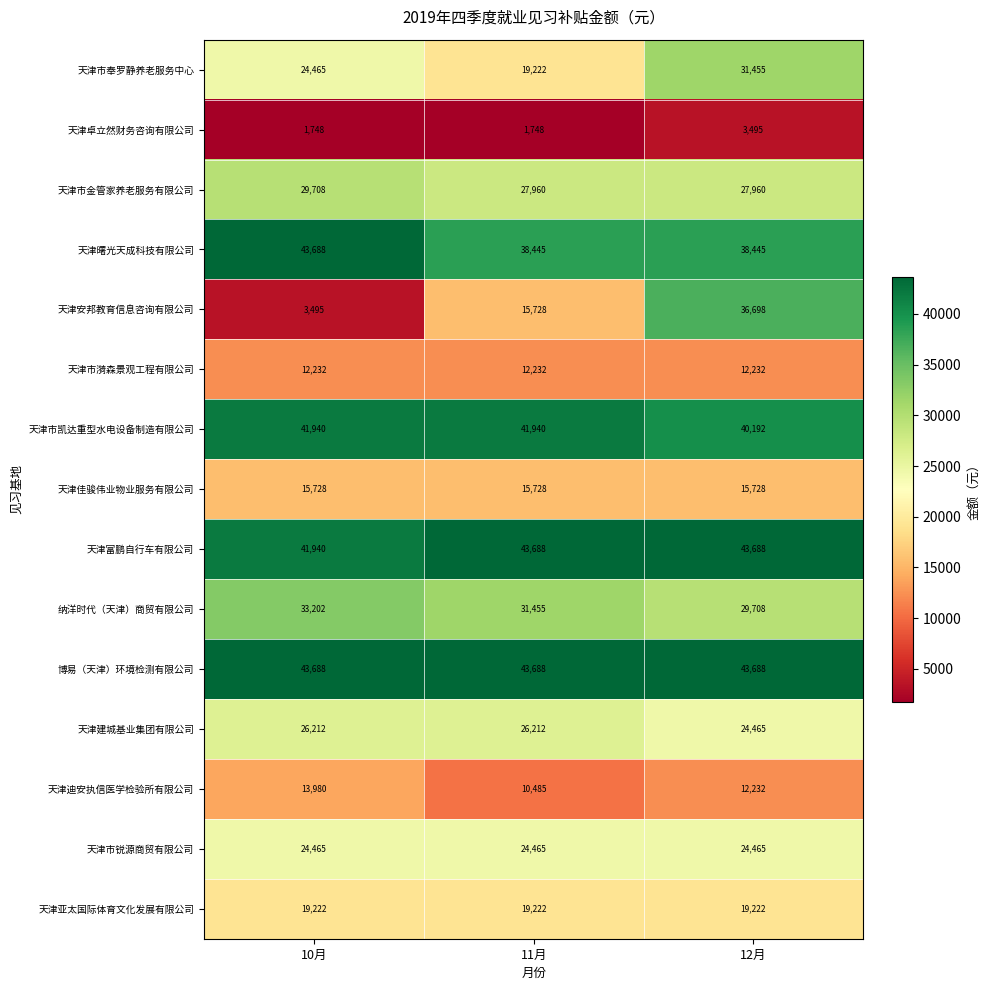

Between 11月 and 12月, which series saw the biggest shift?

天津安邦教育信息咨询有限公司